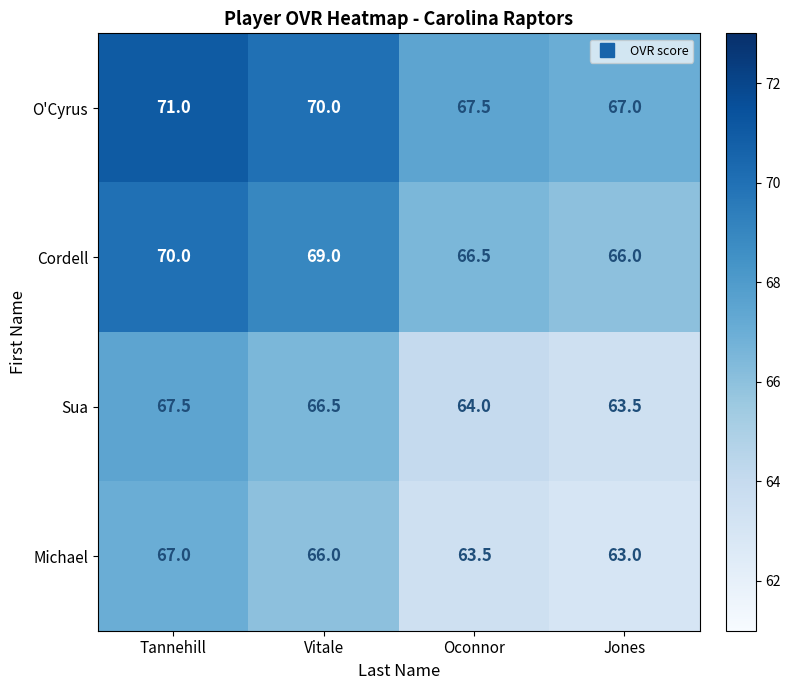

The Cordell series shows 66.5 at Oconnor. True or false?

True